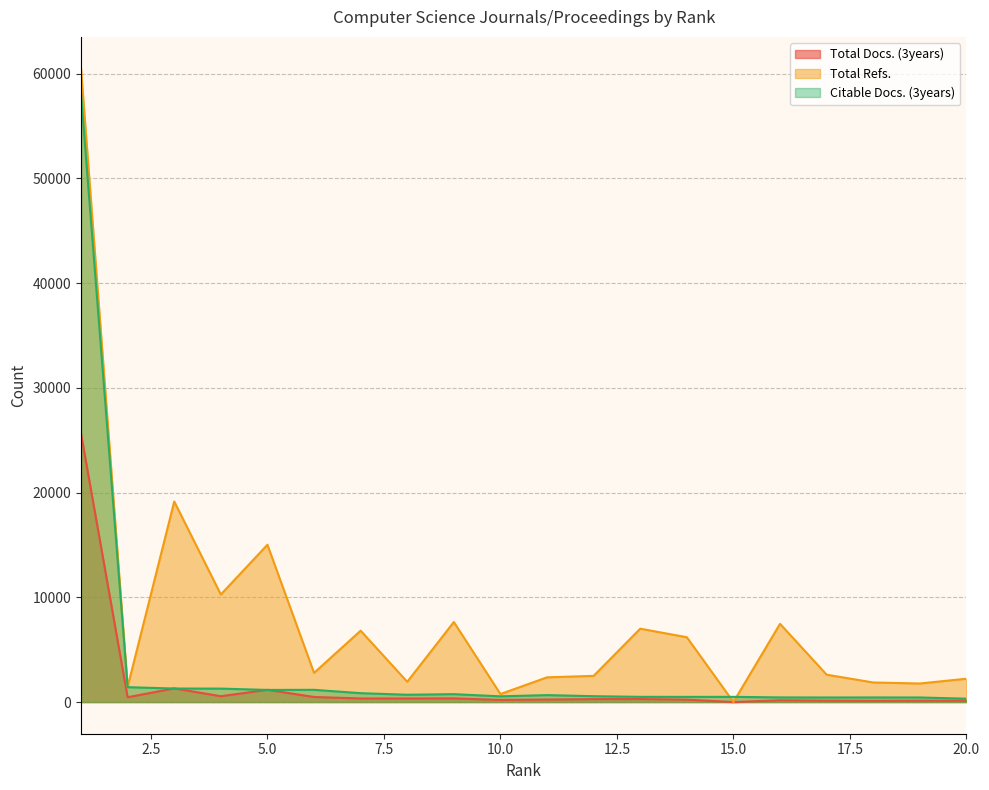

How many lines are shown in the chart?

3